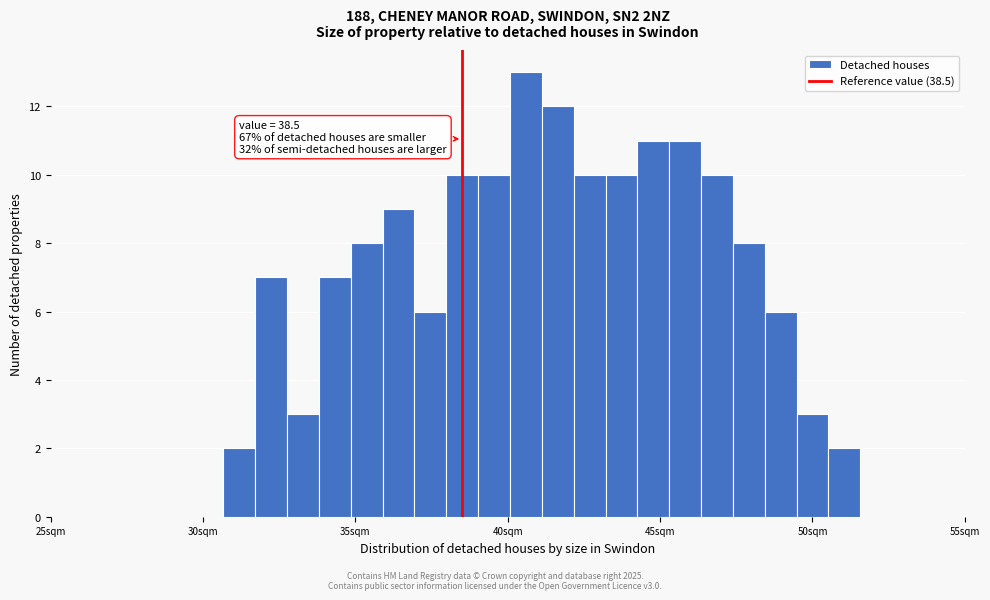

Read against the x-axis, roughly where is the centre of the tallest bar?

40.5